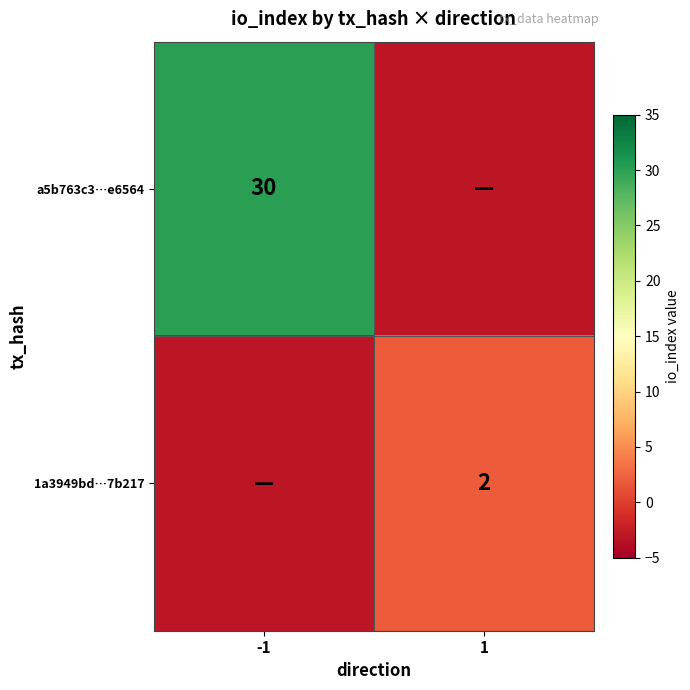

Is it true that a5b763c3…e6564 equals 43 at -1?

False